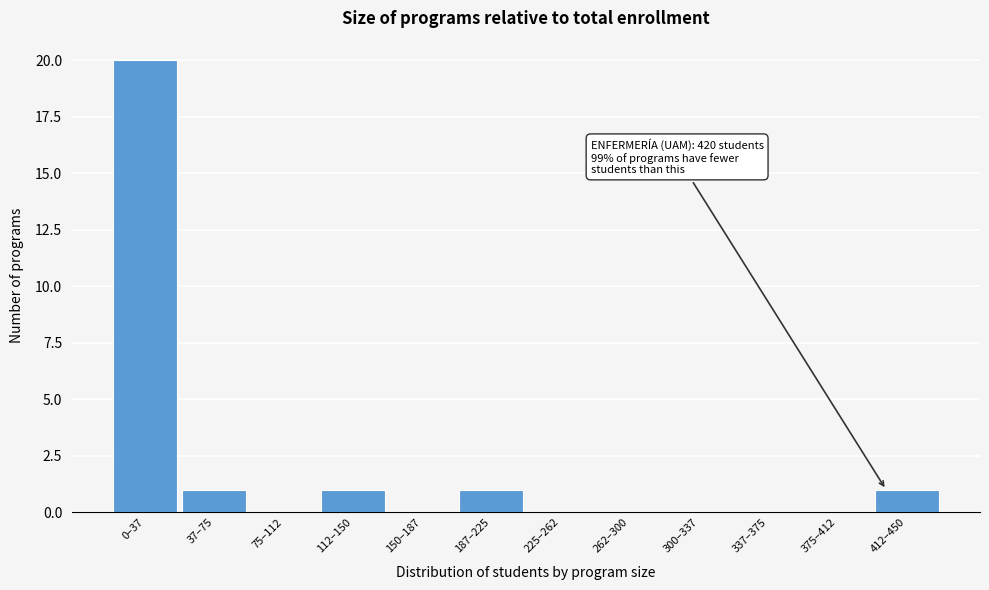

Reading right to left, what are all the values shown in this chart?

412–450=1	375–412=0	337–375=0	300–337=0	262–300=0	225–262=0	187–225=1	150–187=0	112–150=1	75–112=0	37–75=1	0–37=20